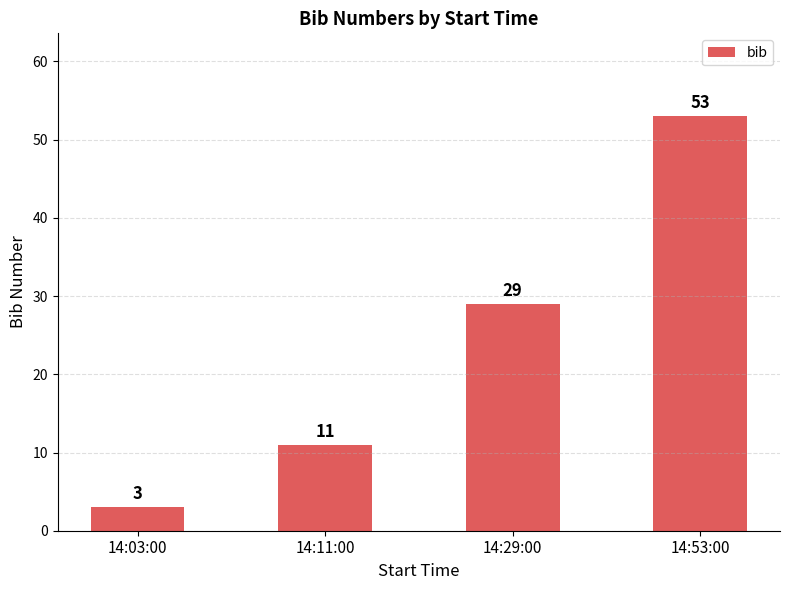

What is the greatest value displayed?

53